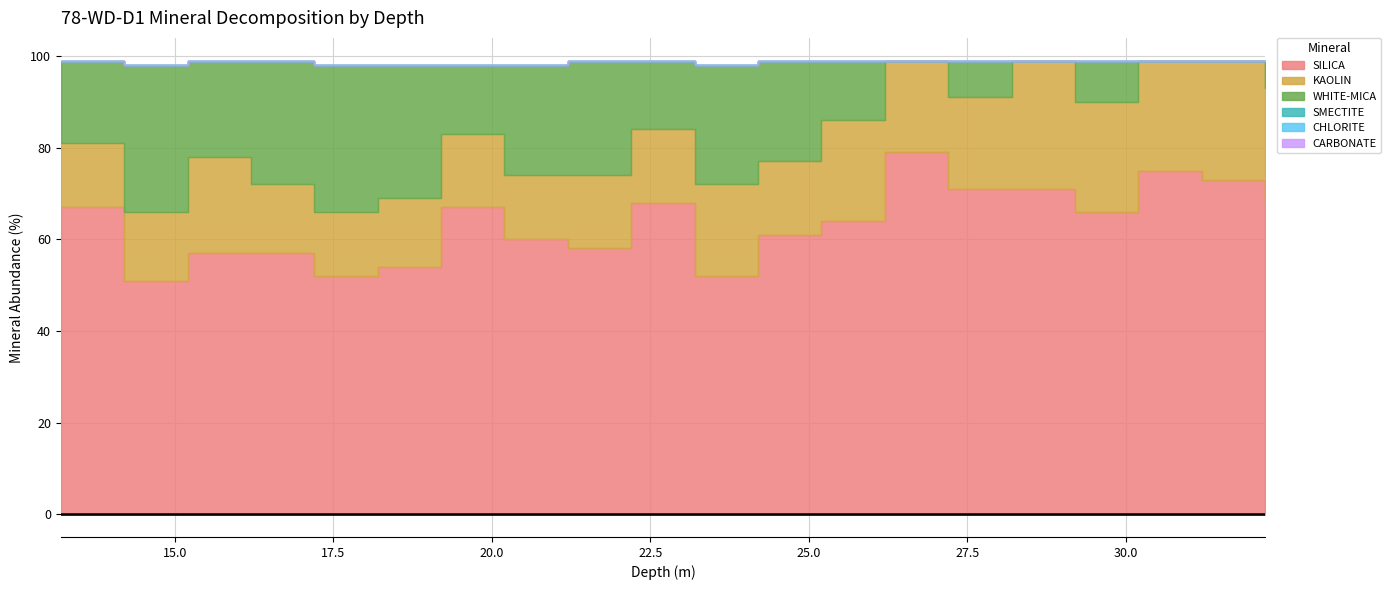

What is the label of the 9th point from the left?

21.2